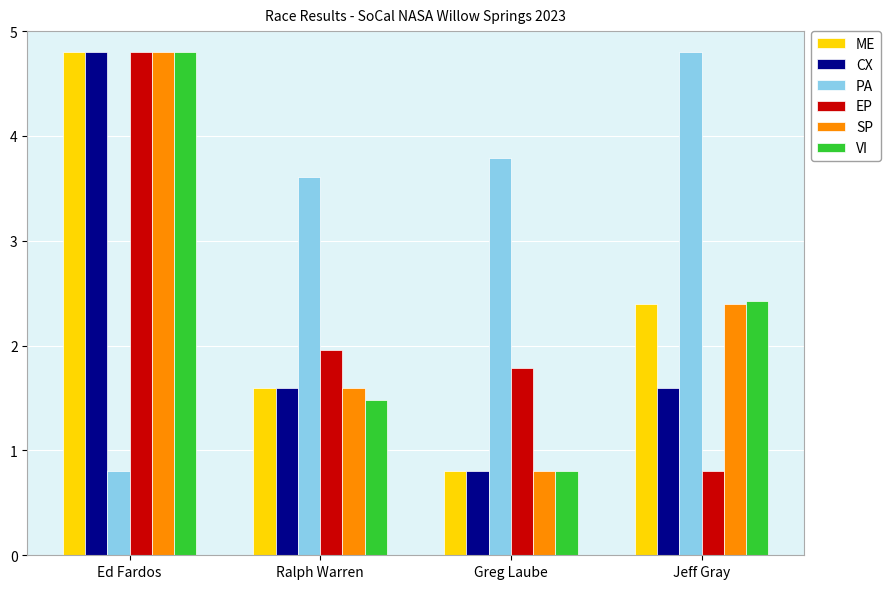

What is the label of the 3rd bar from the left?

Greg Laube